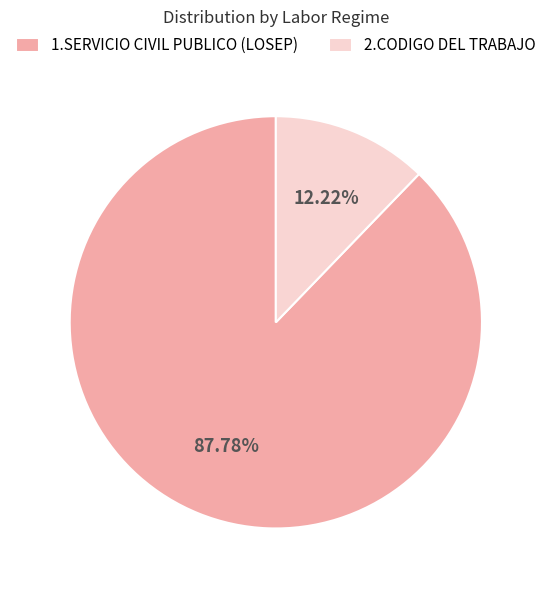

The 2.CODIGO DEL TRABAJO slice represents 12% of the pie. True or false?

True